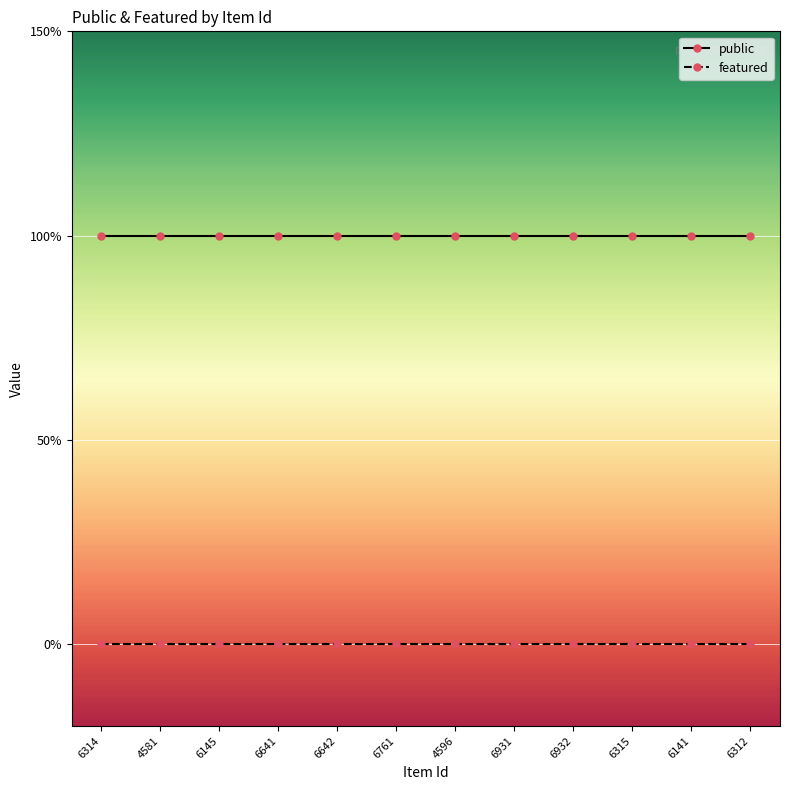

Does the chart have visible grid lines?

Yes